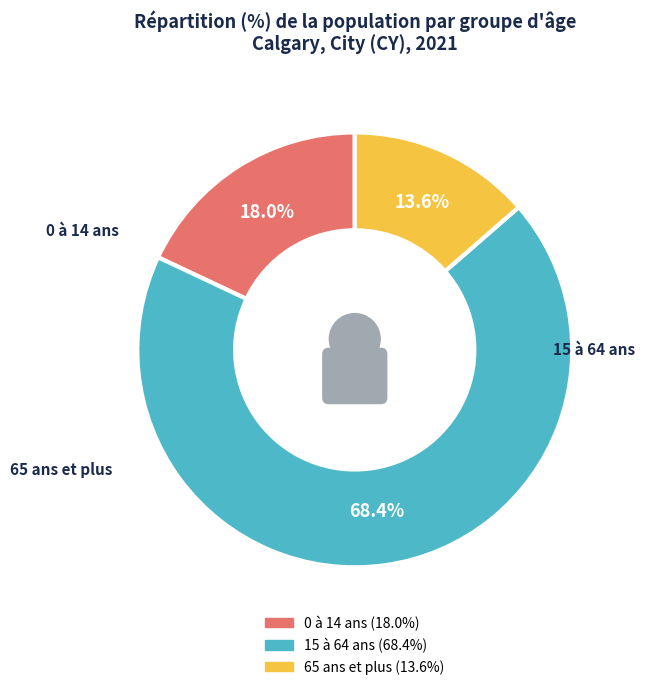

Combined, do 0 à 14 ans and 15 à 64 ans account for over 50%?

Yes